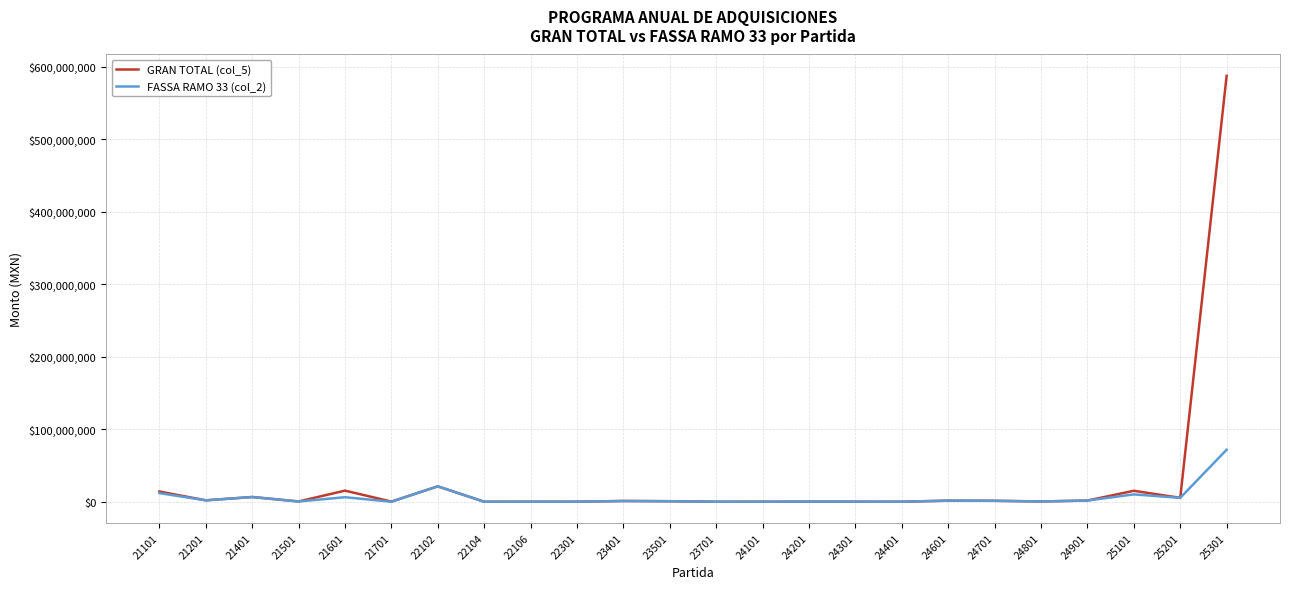

List the series in order of their peak value, highest first.

GRAN TOTAL (col_5), FASSA RAMO 33 (col_2)